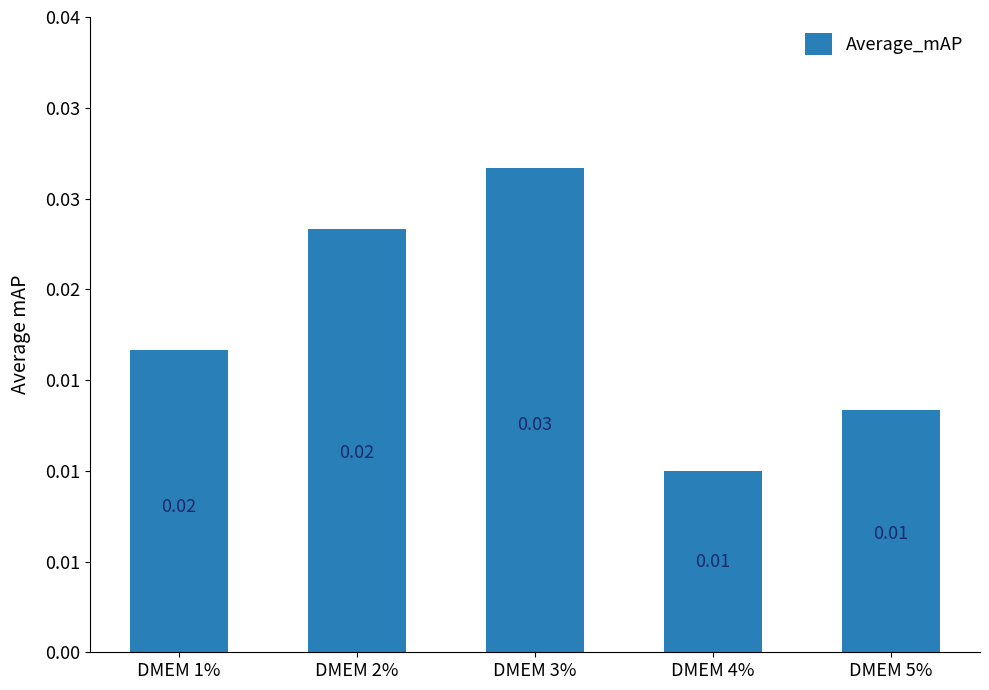

Rank the categories by value from lowest to highest.

DMEM 4%, DMEM 5%, DMEM 1%, DMEM 2%, DMEM 3%